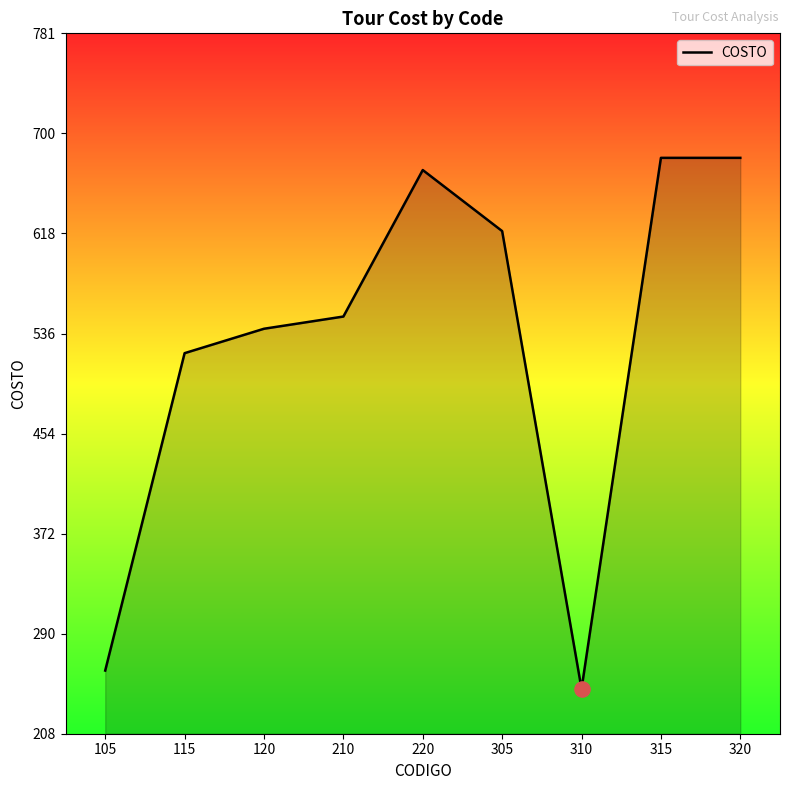

Between 305 and 310, which is larger?

305